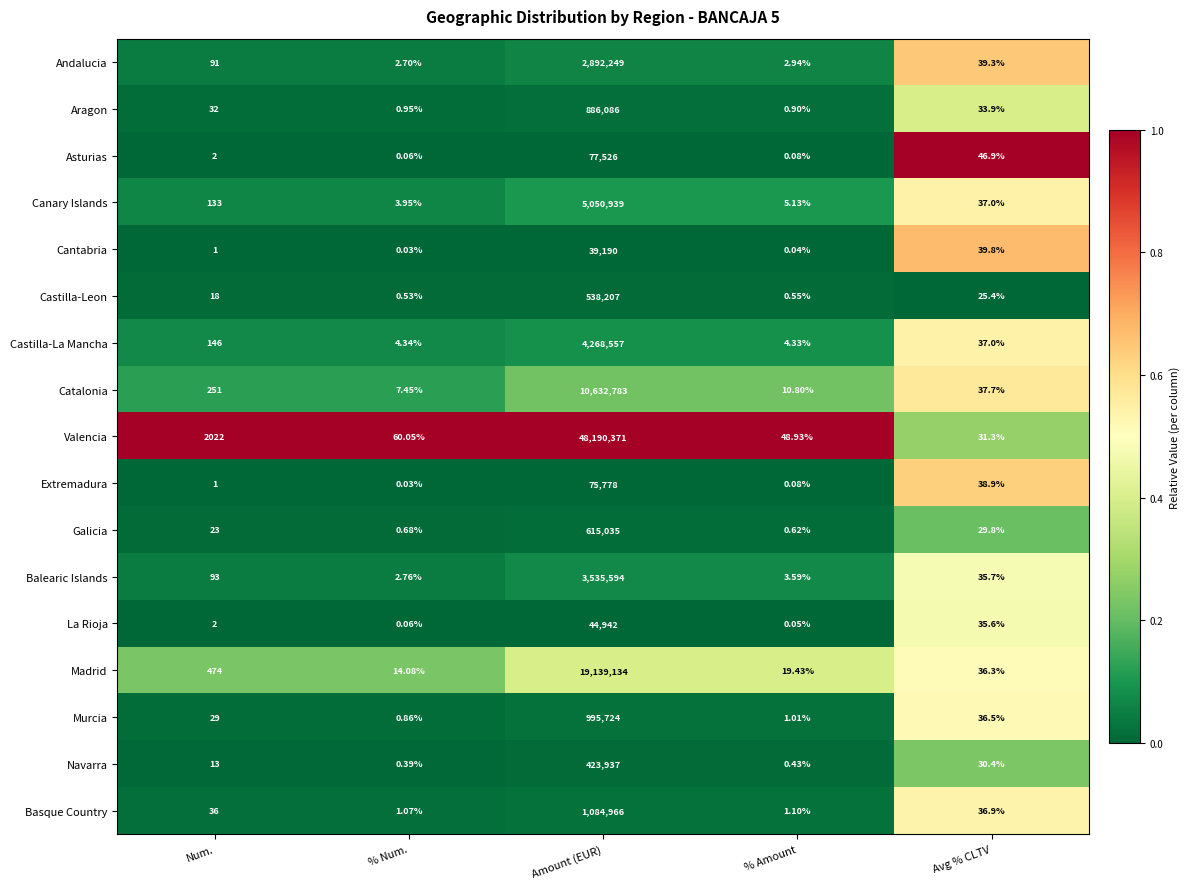

At how many categories does at least one series exceed 0?

5